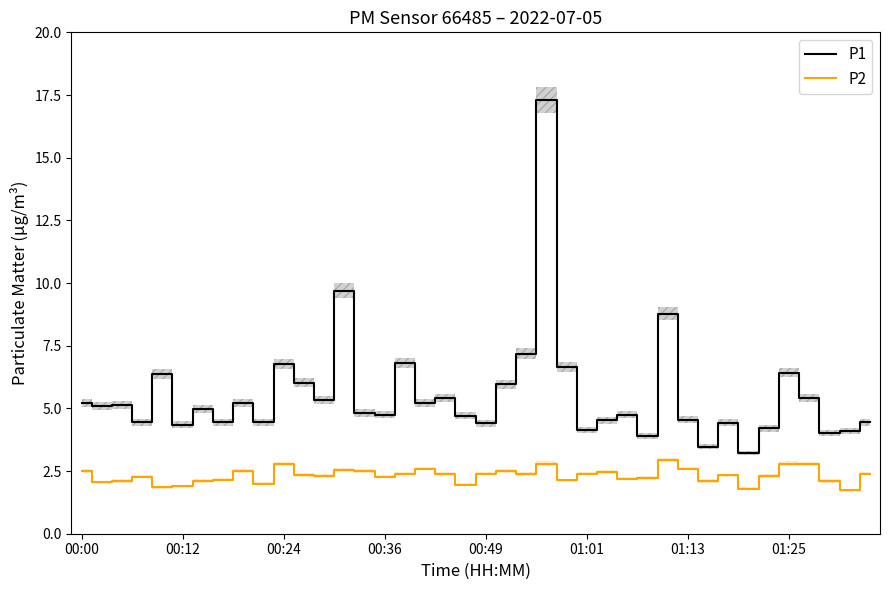

What is the highest value of the P2 series?

3.0